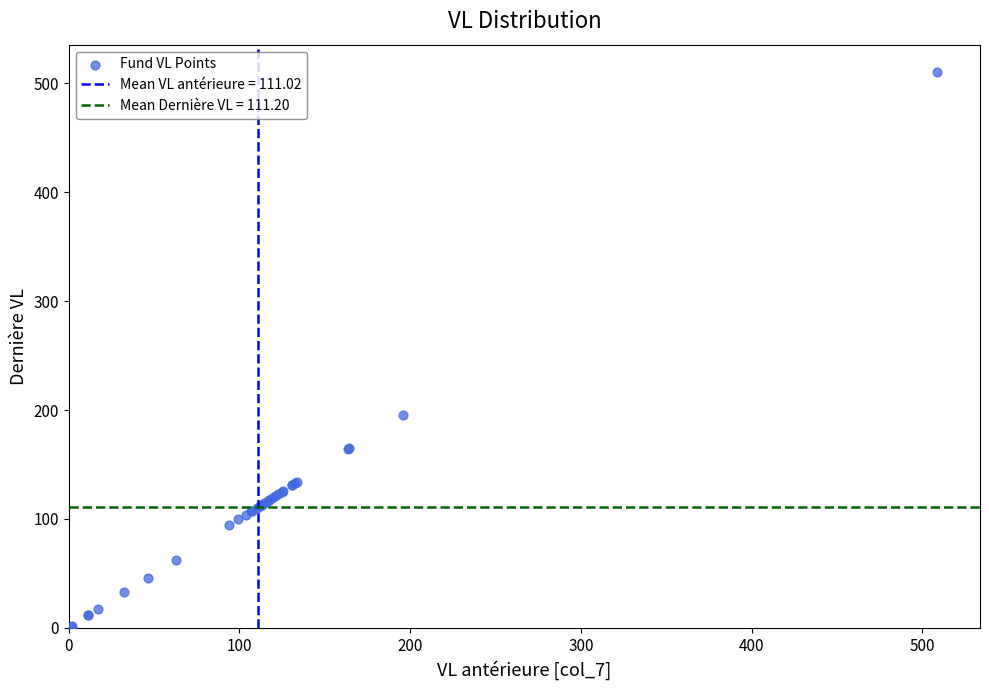

What Y value in the scatter plot is closest to 255?

195.9